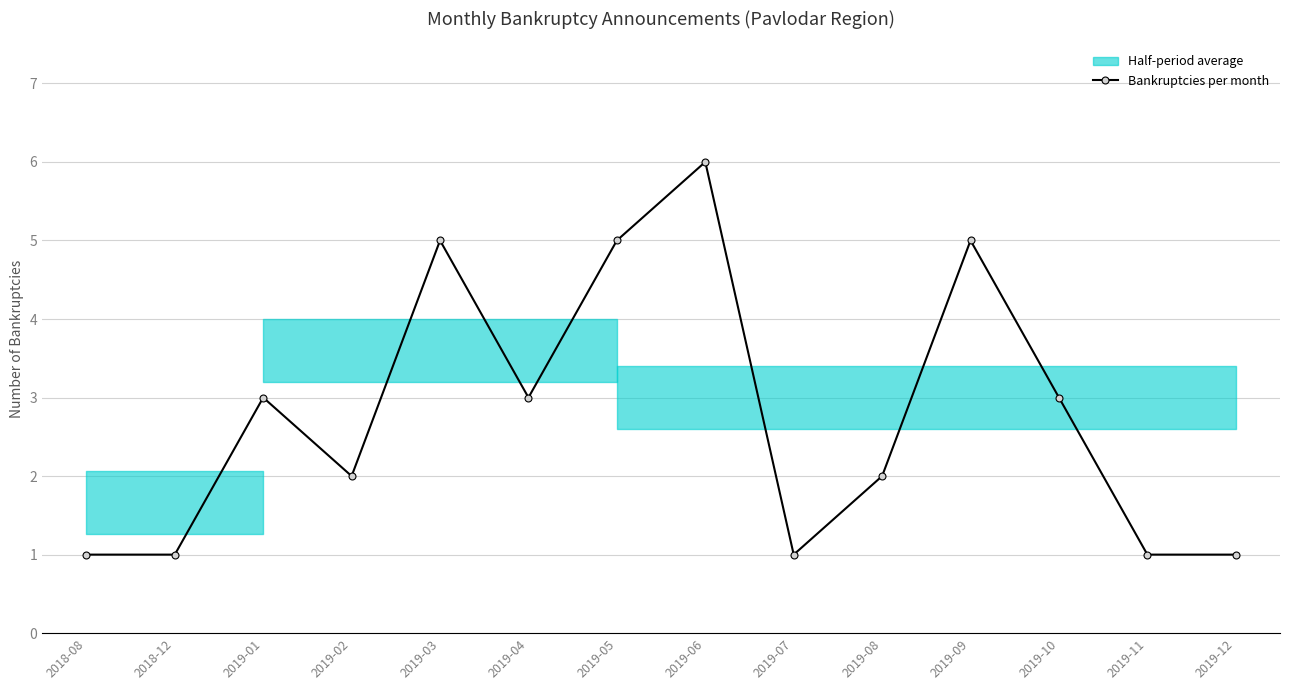

What is the difference between the maximum and minimum values?

5